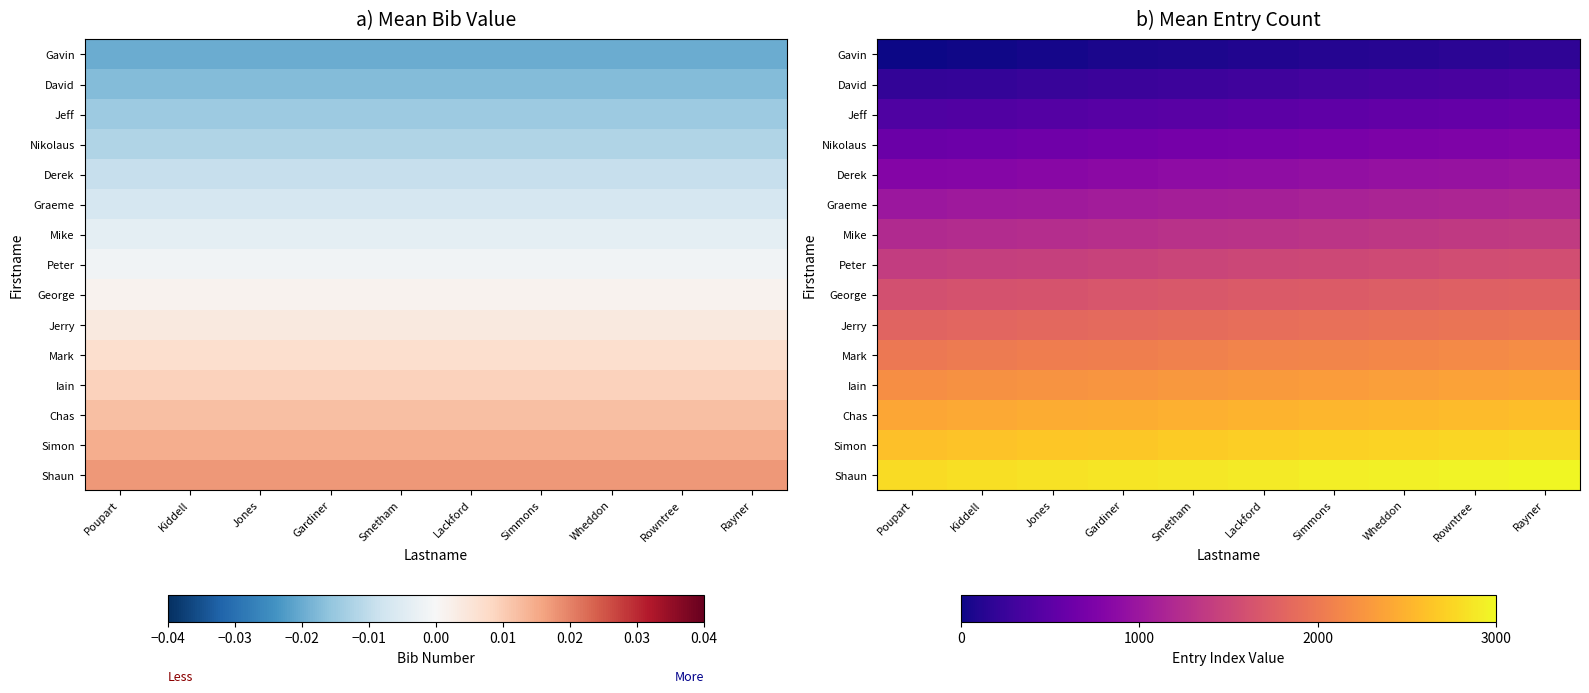

Read the Mike value at Rowntree.

1360.0